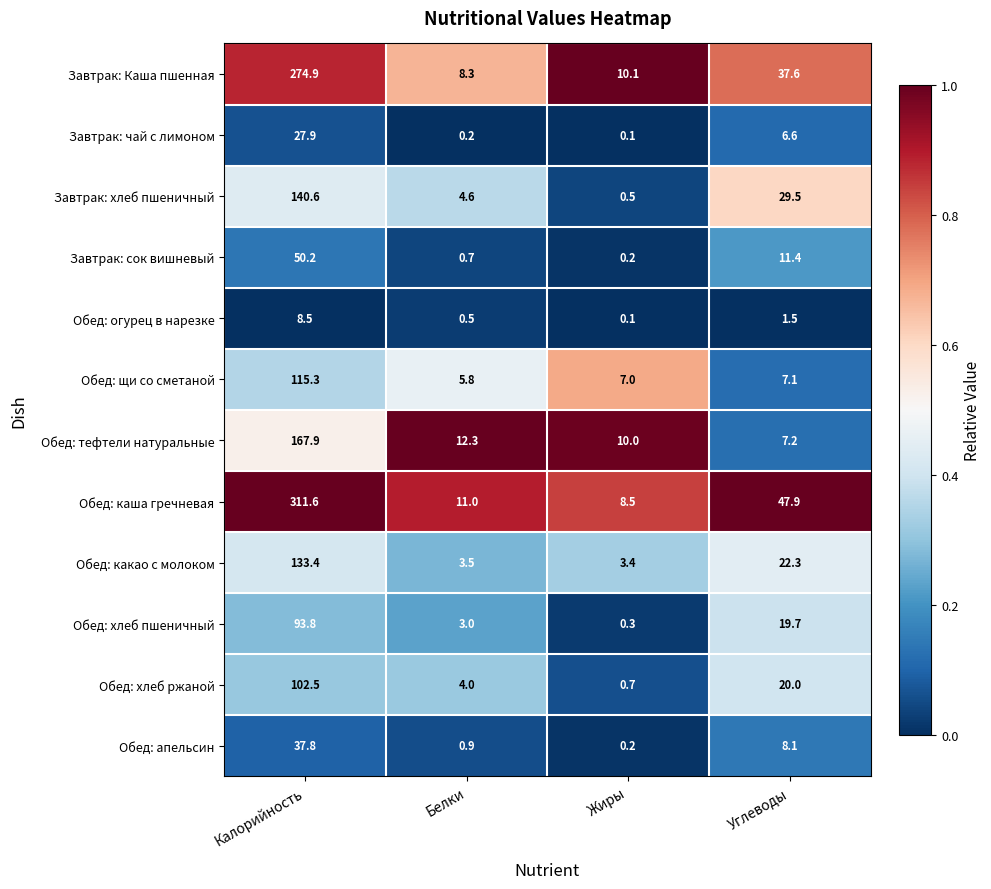

The Обед: тефтели натуральные series shows 11.8 at Углеводы. True or false?

False